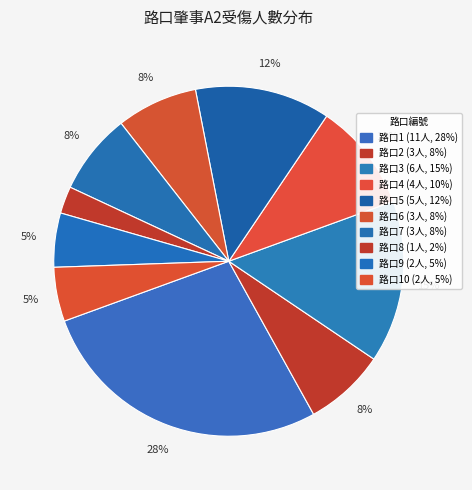

Rank the categories by value from lowest to highest.

8, 9, 10, 2, 6, 7, 4, 5, 3, 1